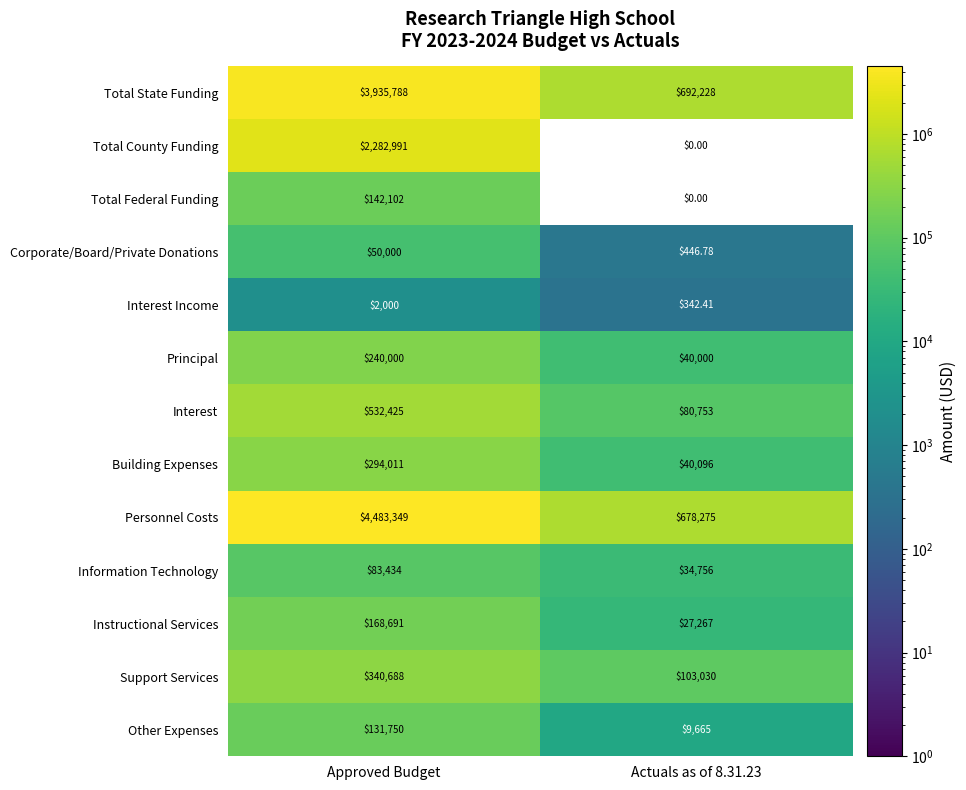

Rank the series by their maximum value, from highest to lowest.

Personnel Costs, Total State Funding, Total County Funding, Interest, Support Services, Building Expenses, Principal, Instructional Services, Total Federal Funding, Other Expenses, Information Technology, Corporate/Board/Private Donations, Interest Income